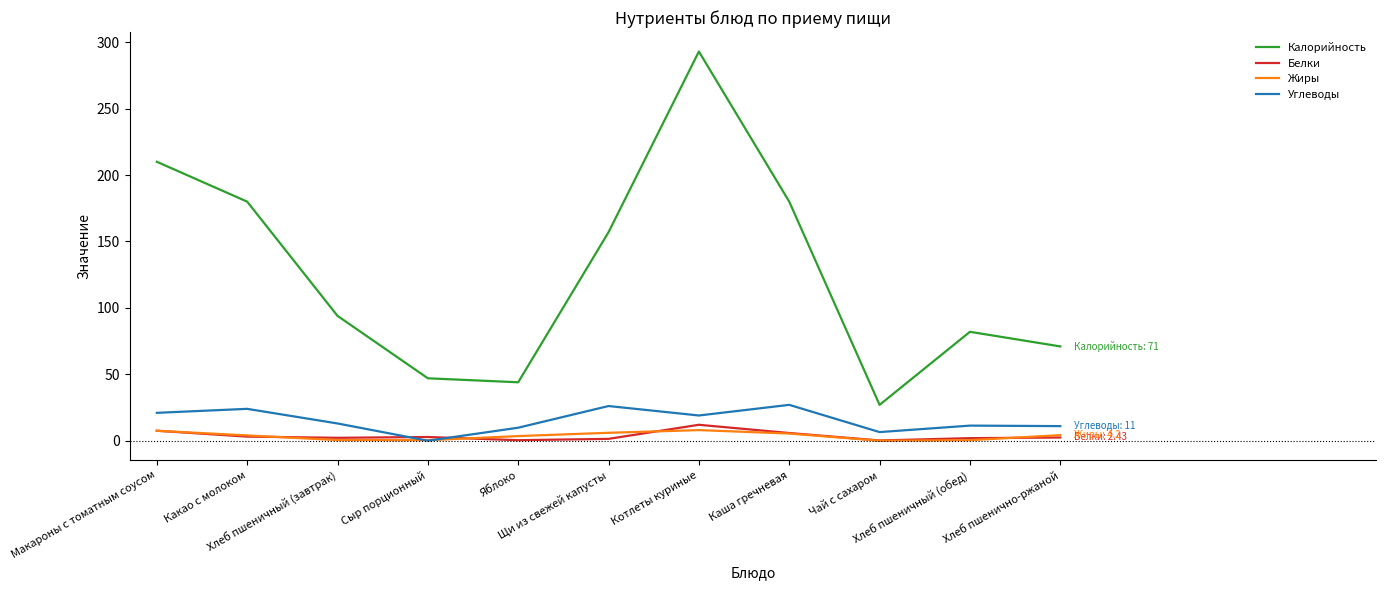

True or false: Калорийность and Углеводы intersect in this chart.

False